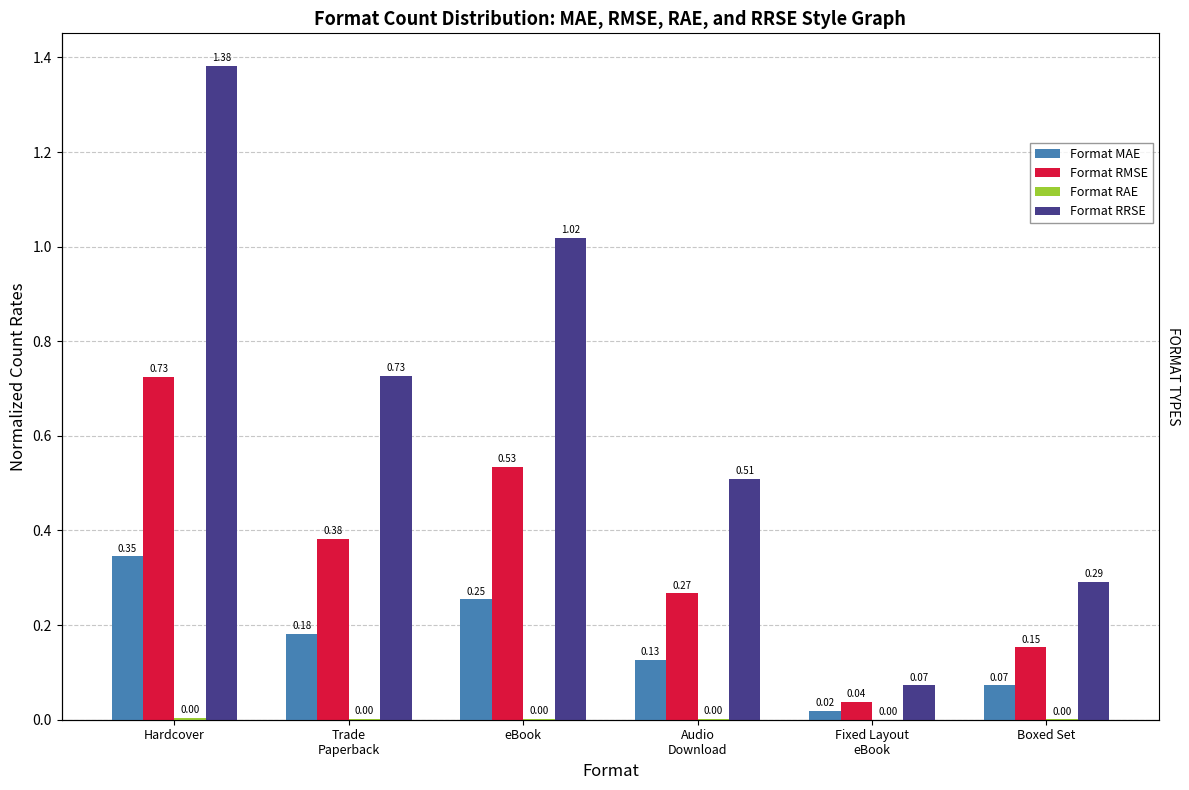

True or false: Format RRSE has a value of 0.8 at Hardcover.

False